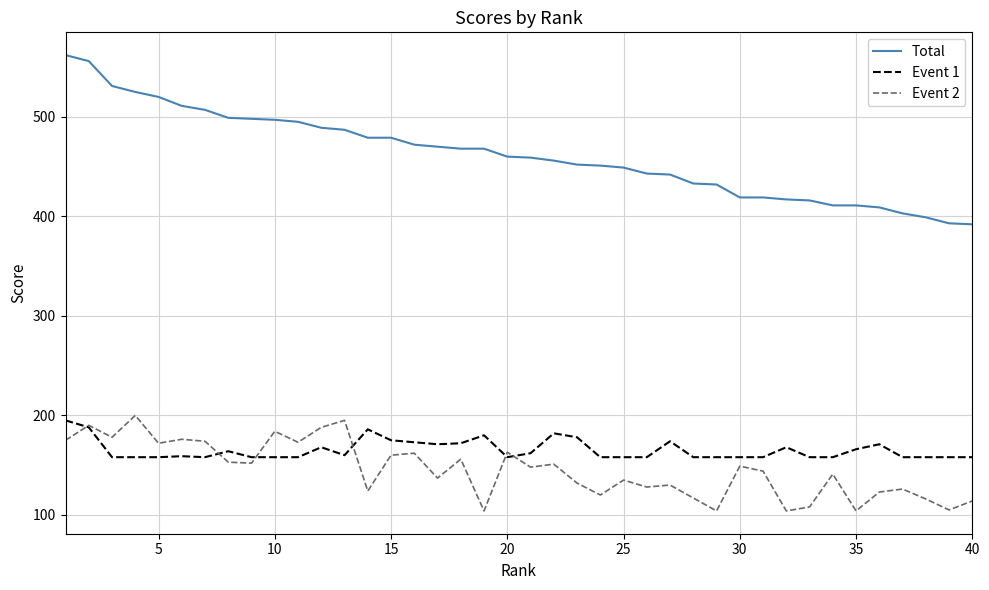

How many categories are shown in the chart?

40